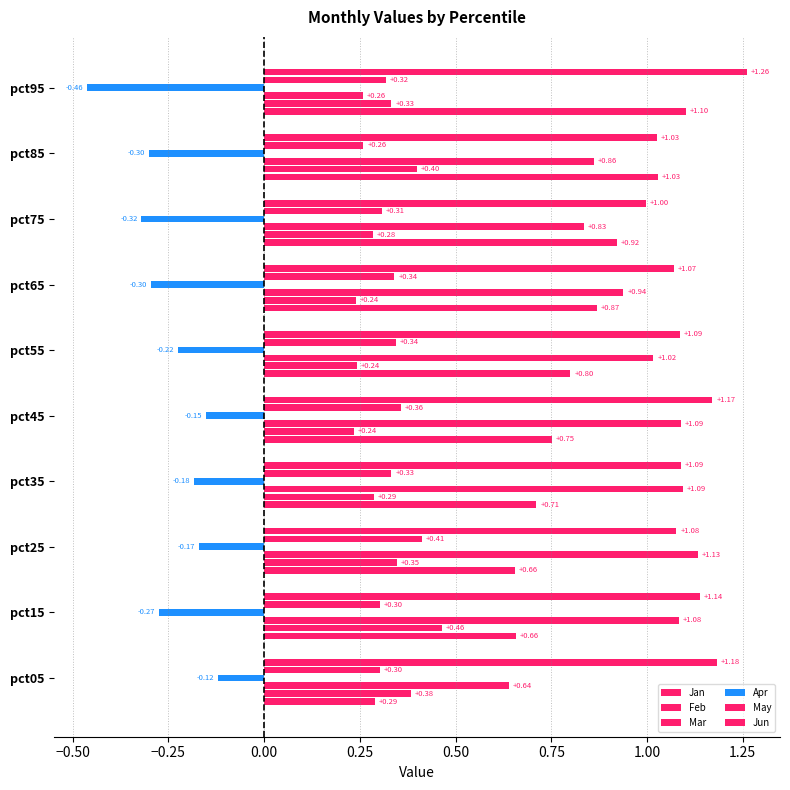

What value does the Jun series have at pct35?

1.1